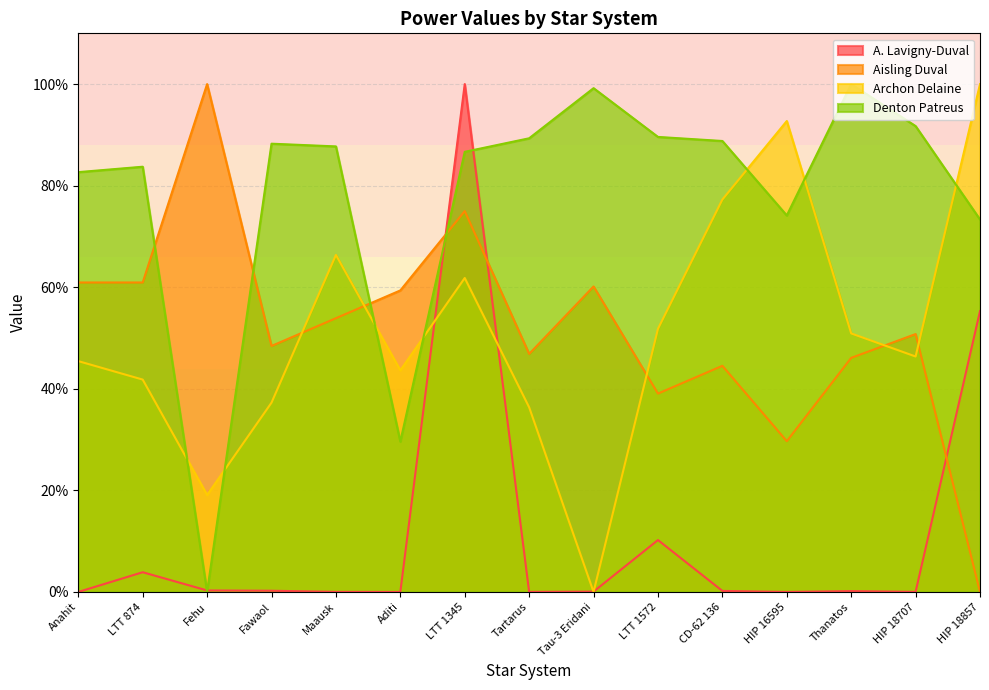

What value does the Aisling Duval series have at LTT 874?

60.9